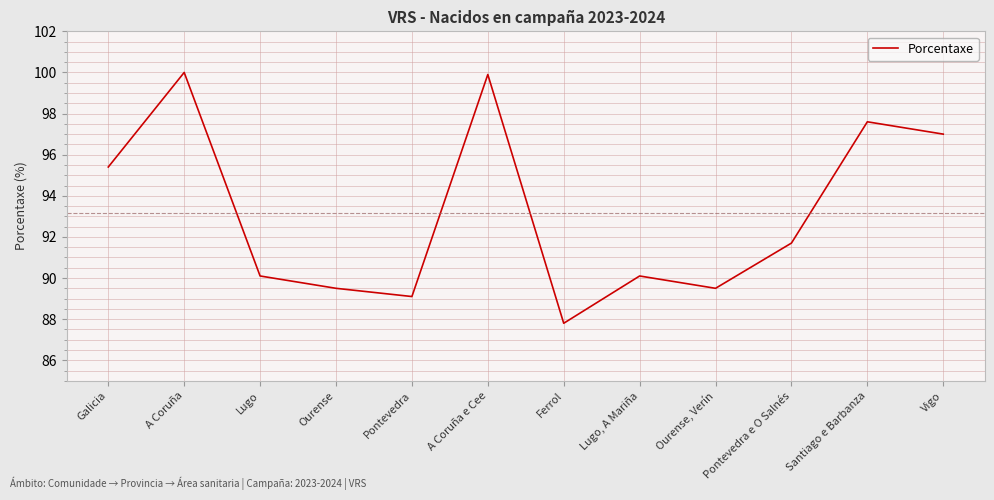

The value at Pontevedra e O Salnés is 91.7. True or false?

True